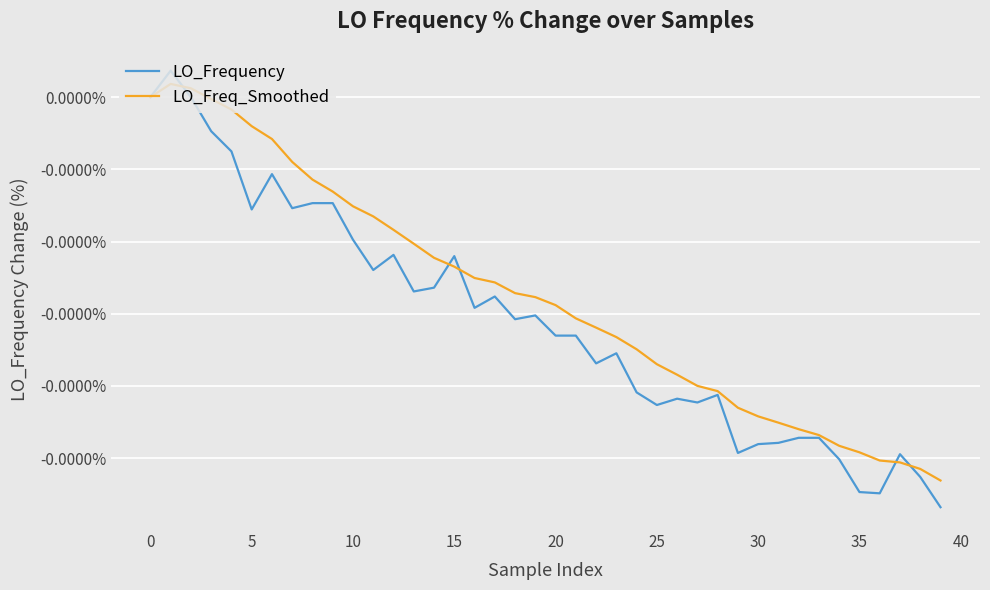

Rank the series by their average value, from highest to lowest.

LO_Freq_Smoothed, LO_Frequency